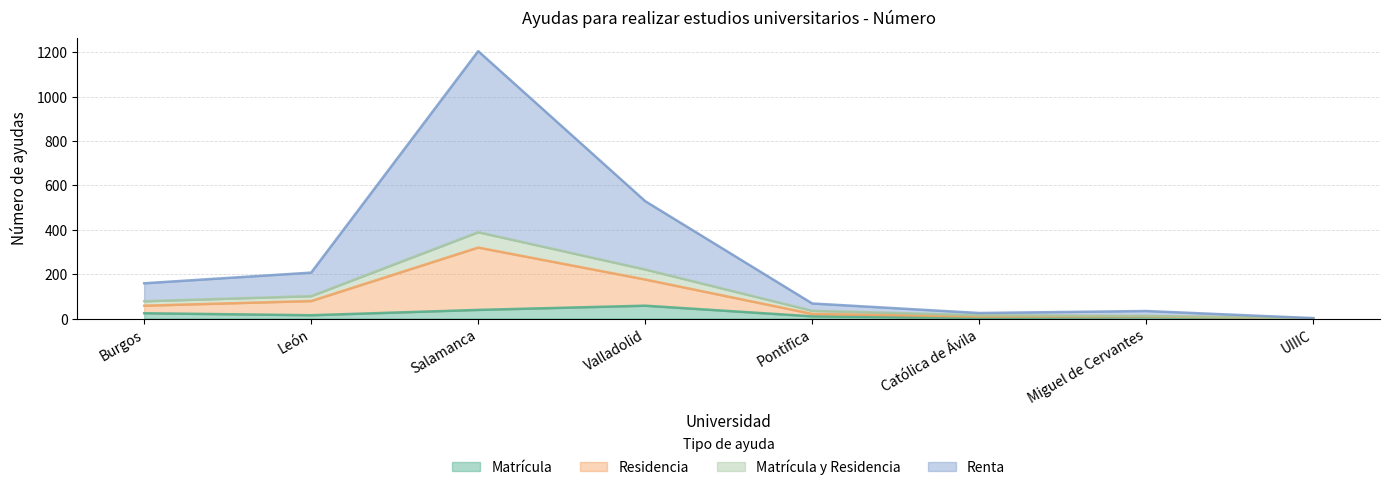

What is the maximum value for Matrícula?

58